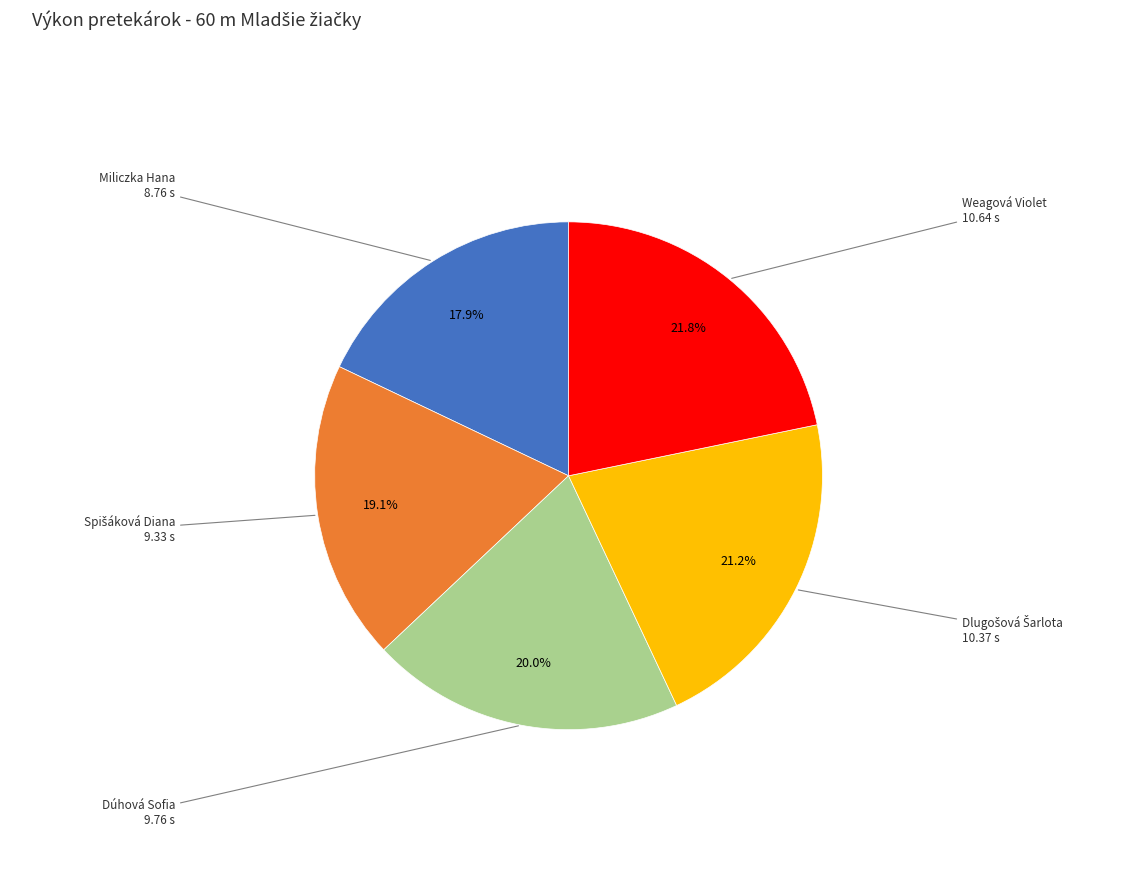

Is there a majority slice in this chart?

No